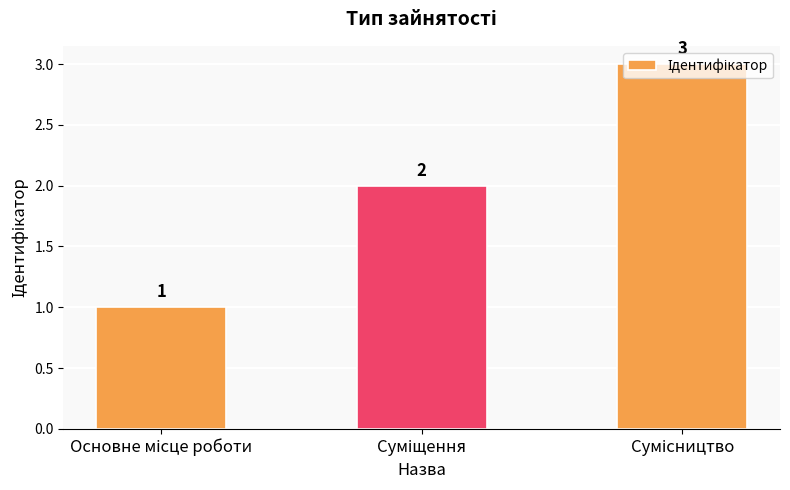

What is the smallest value displayed?

1